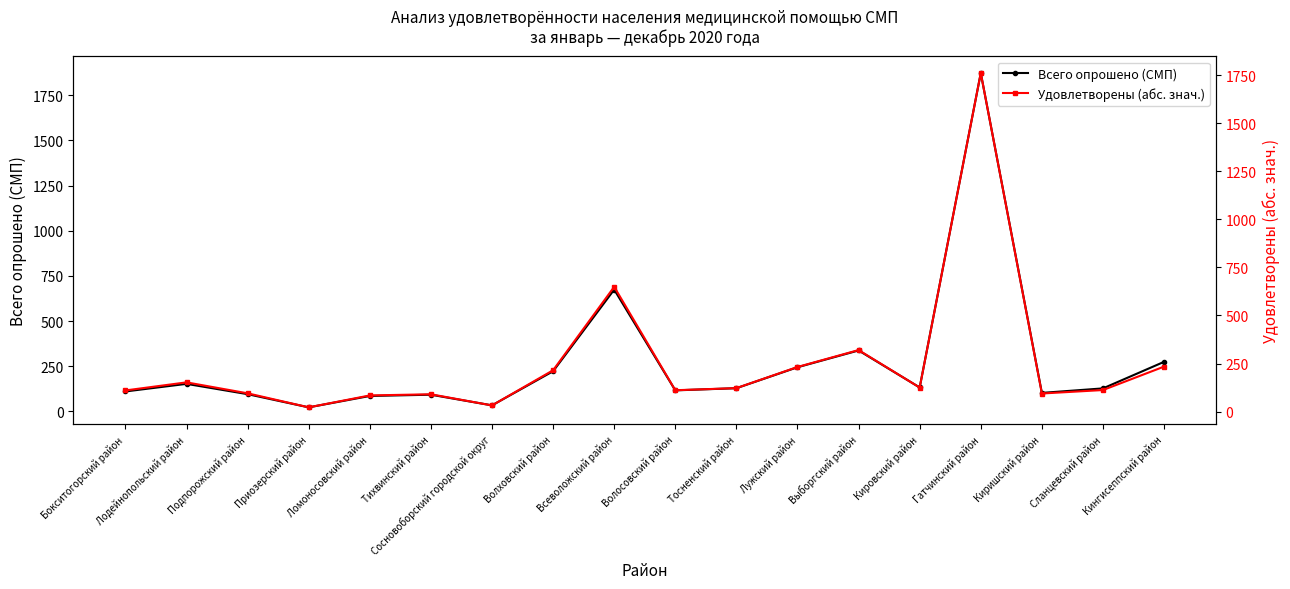

What is the difference between the maximum and minimum values in the Удовлетворены (абс. знач.) series?

1739